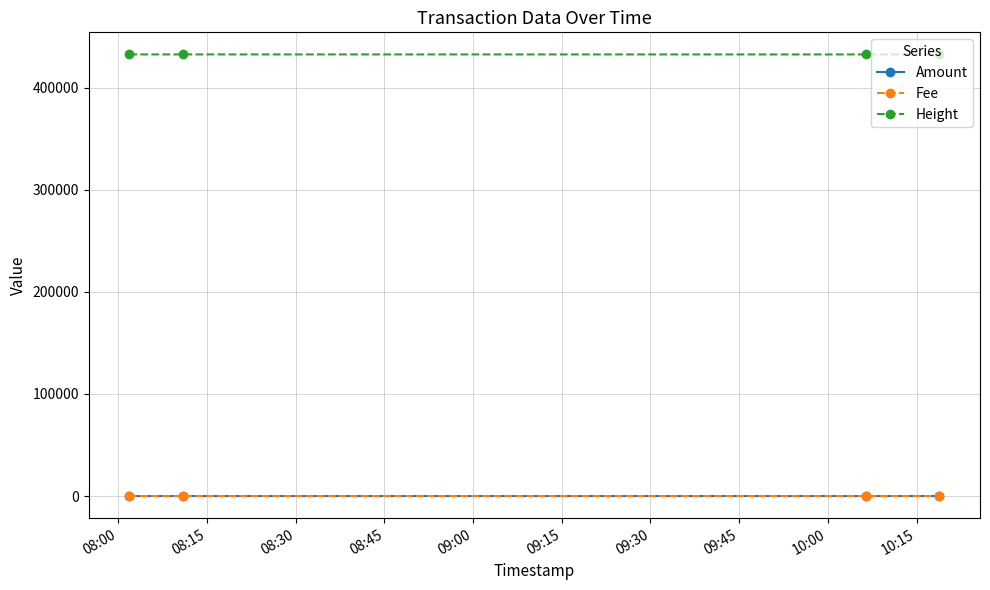

At how many categories does at least one series exceed 352962?

4